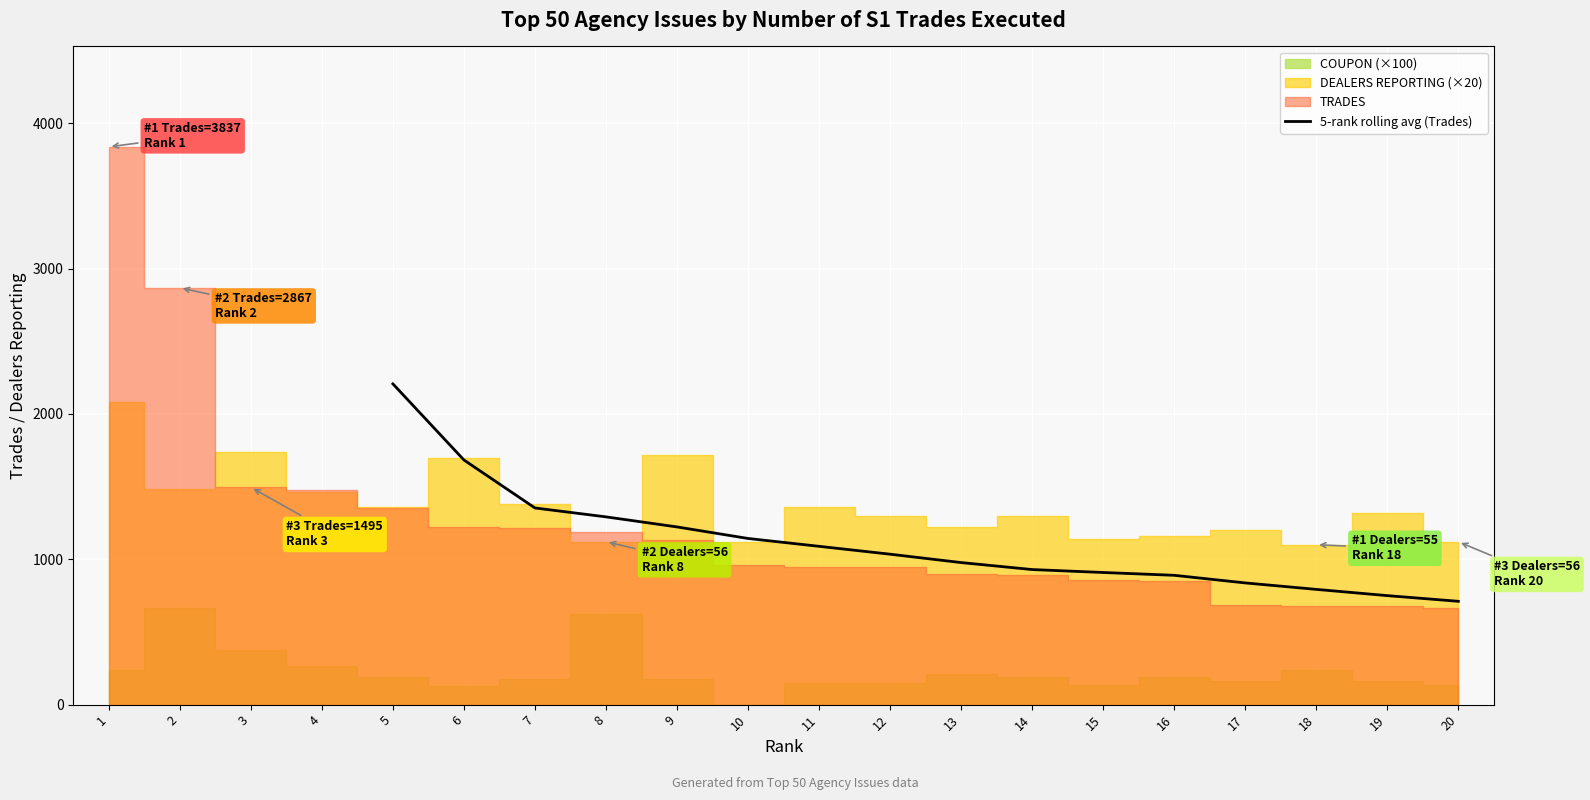

Where does the data first go above 1034?

5